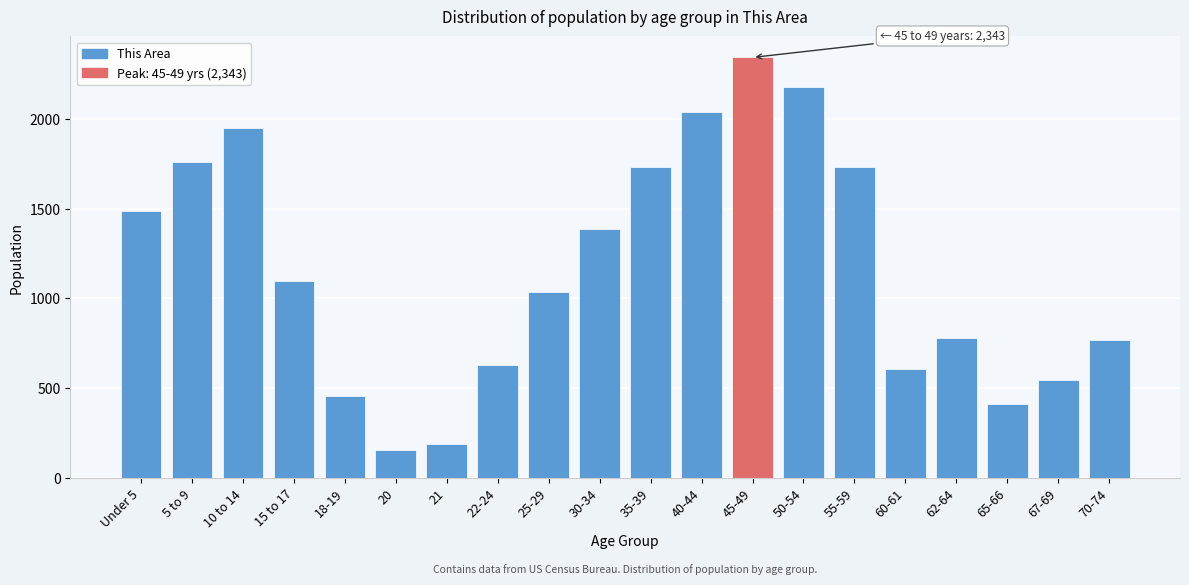

What is the maximum value shown in the chart?

2343